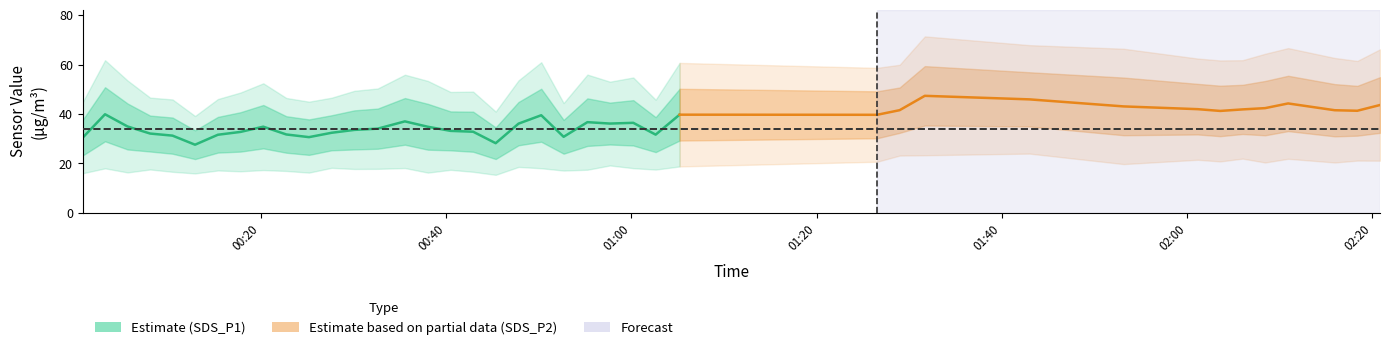

True or false: SDS_P2 and SDS_P1 cross at least once.

False